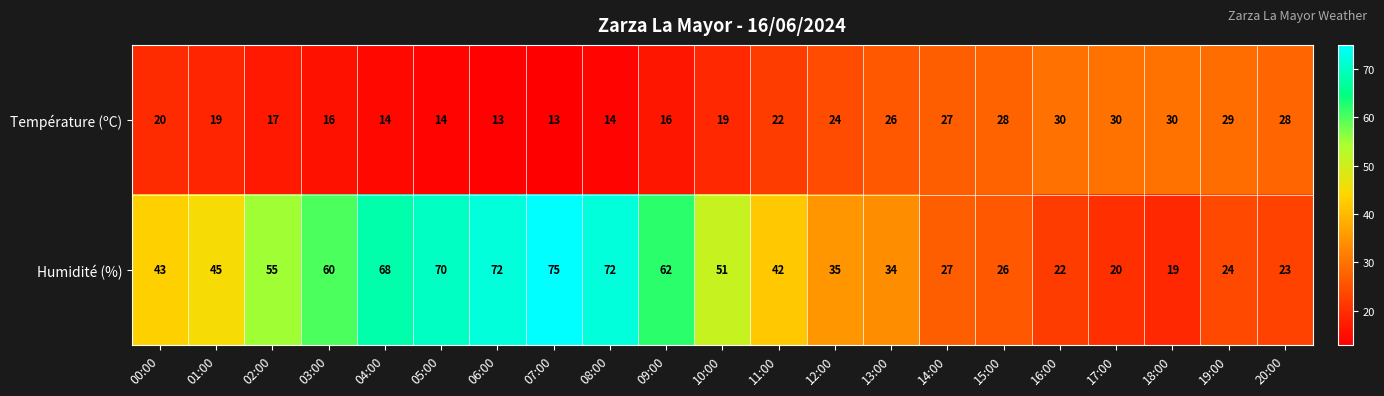

Between 02:00 and 15:00, which series saw the biggest shift?

Humidité (%)